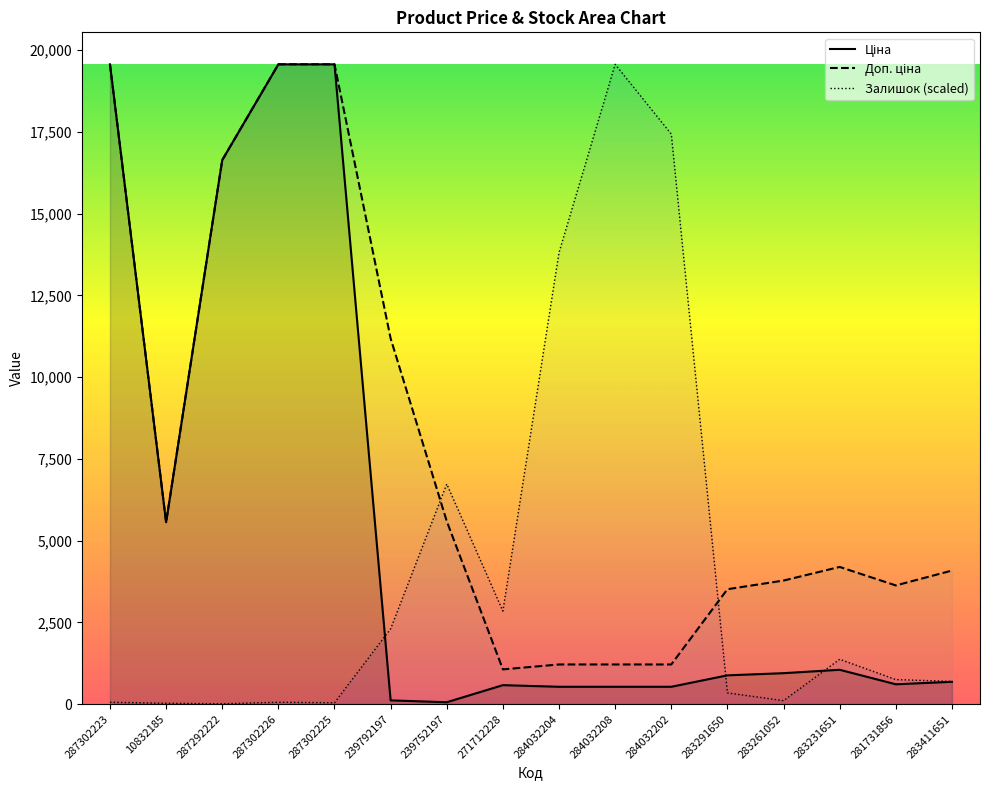

Rank the series by their average value, from highest to lowest.

Доп. ціна, Ціна, Залишок